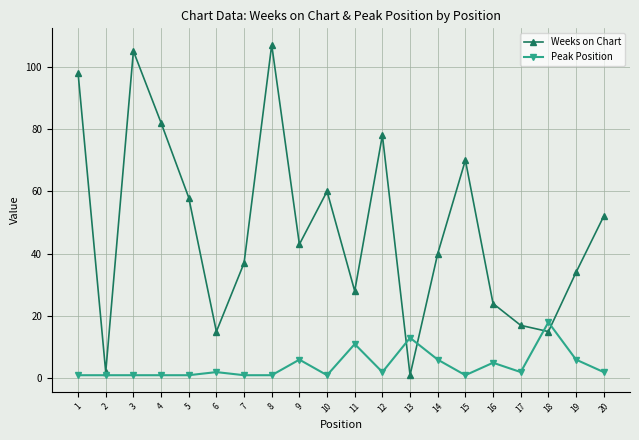

In Weeks on Chart, how many points are higher than both neighbors (excluding endpoints)?

5